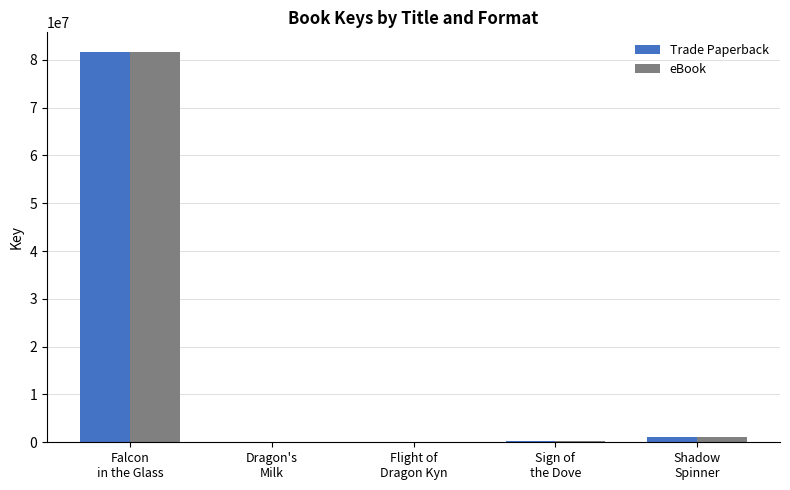

Which category has the highest value in the eBook series?

Falcon
in the Glass